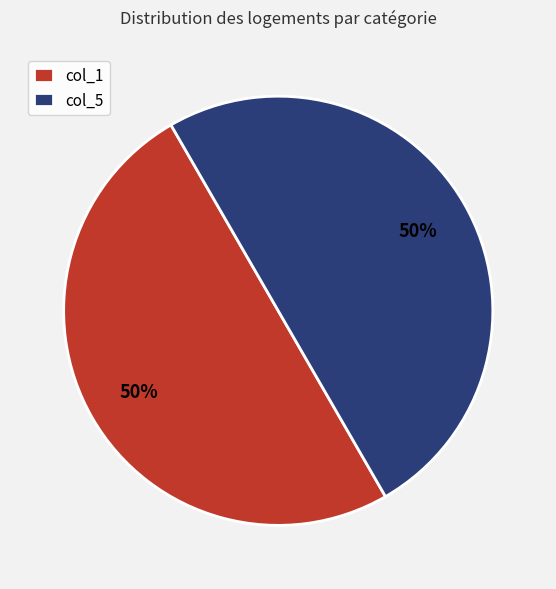

How many slices are in this pie chart?

2